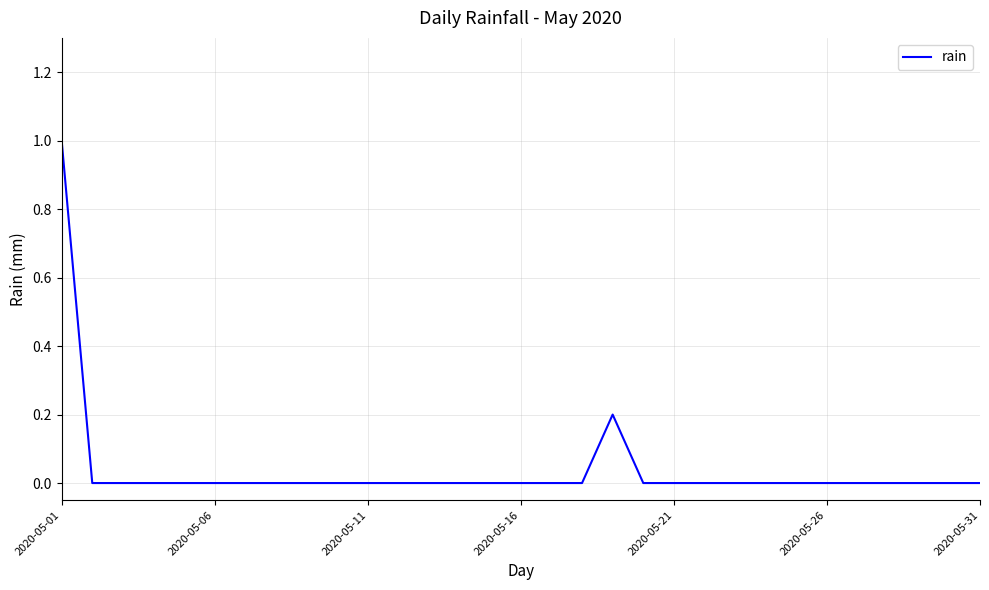

How many values are between 0 and 1?

31